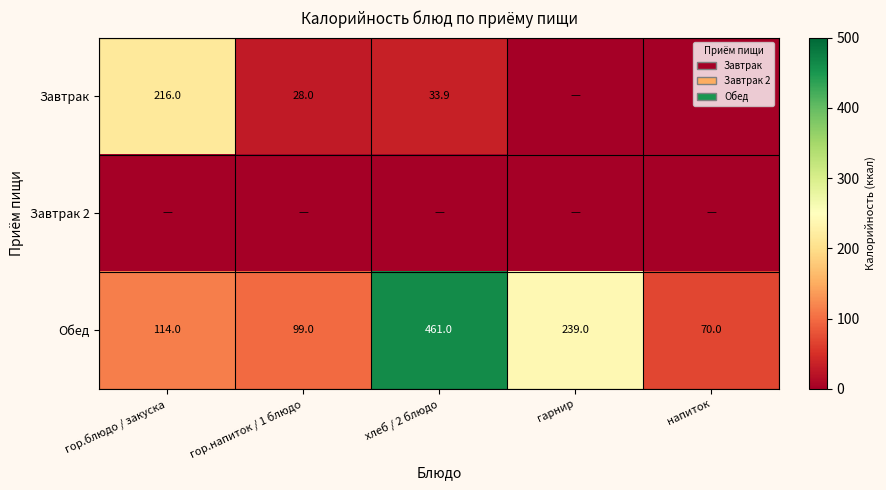

What is the sum of all Обед values?

983.0